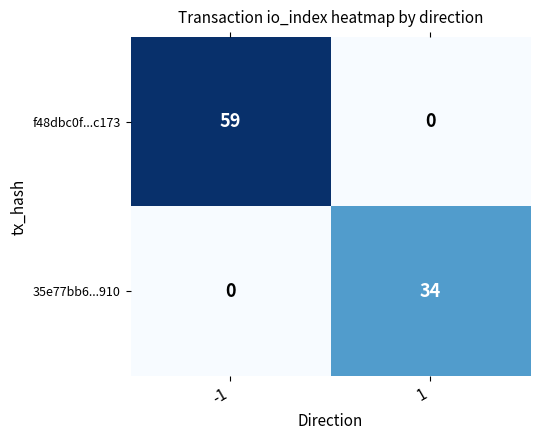

Is it true that f48dbc0f...c173 equals 31 at 1?

False